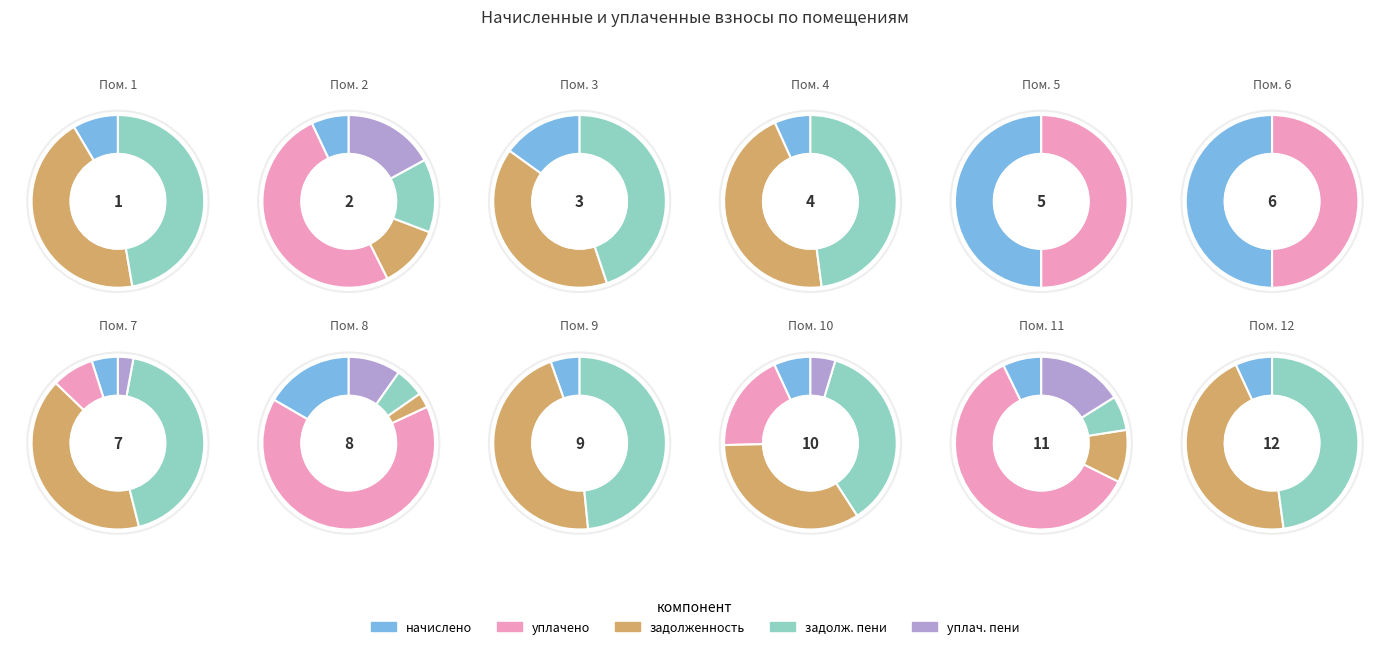

Is 8 the majority of the pie?

No